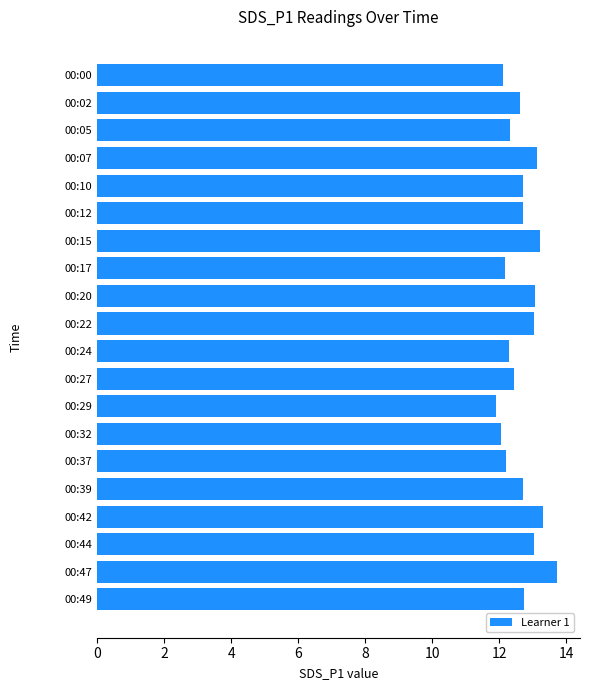

What is the approximate value at 00:07?

13.1